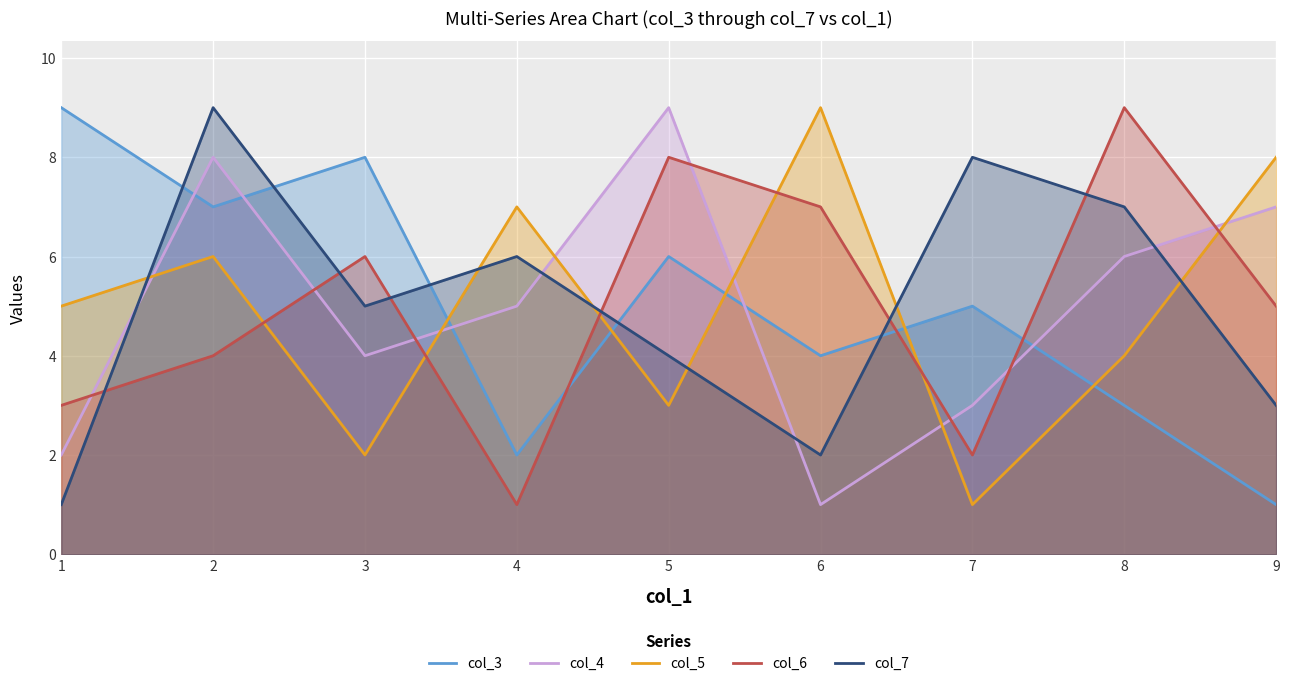

Which series has the widest spread of values?

col_3